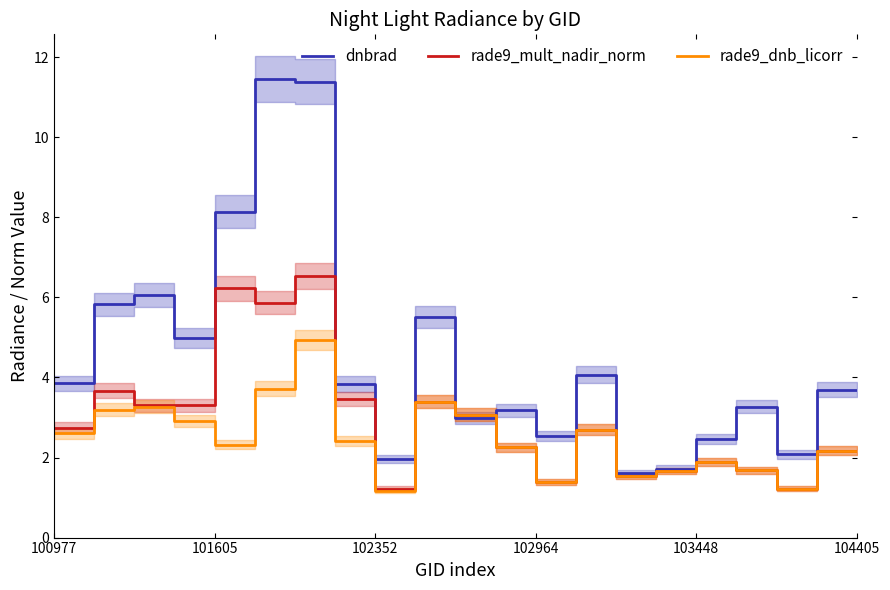

What is the highest value of the dnbrad series?

11.5